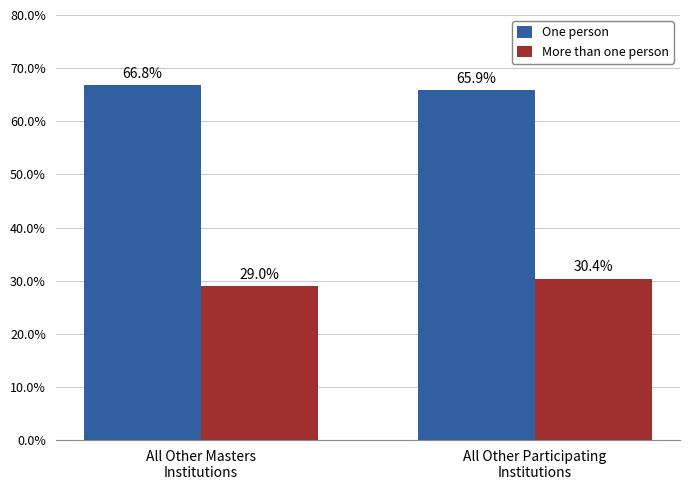

At how many categories does at least one series exceed 0?

2